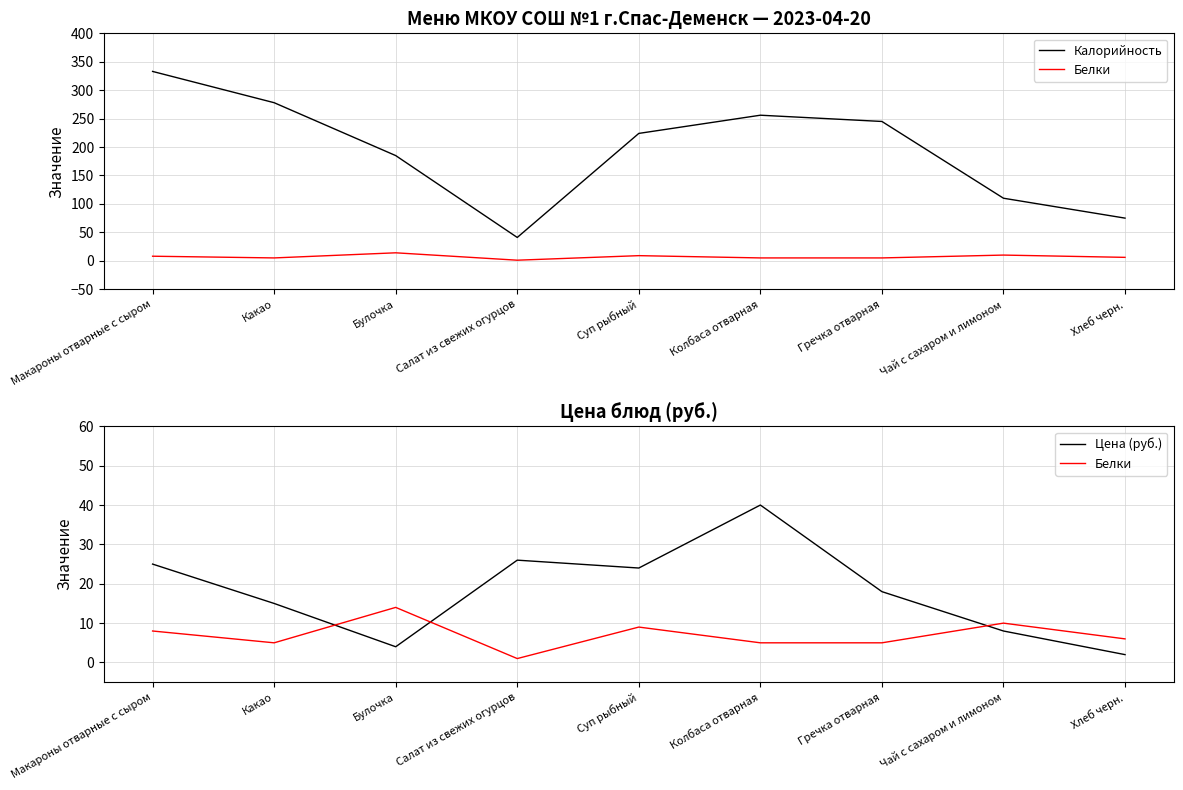

What is the value of the Калорийность point at the 3rd from the left?

185